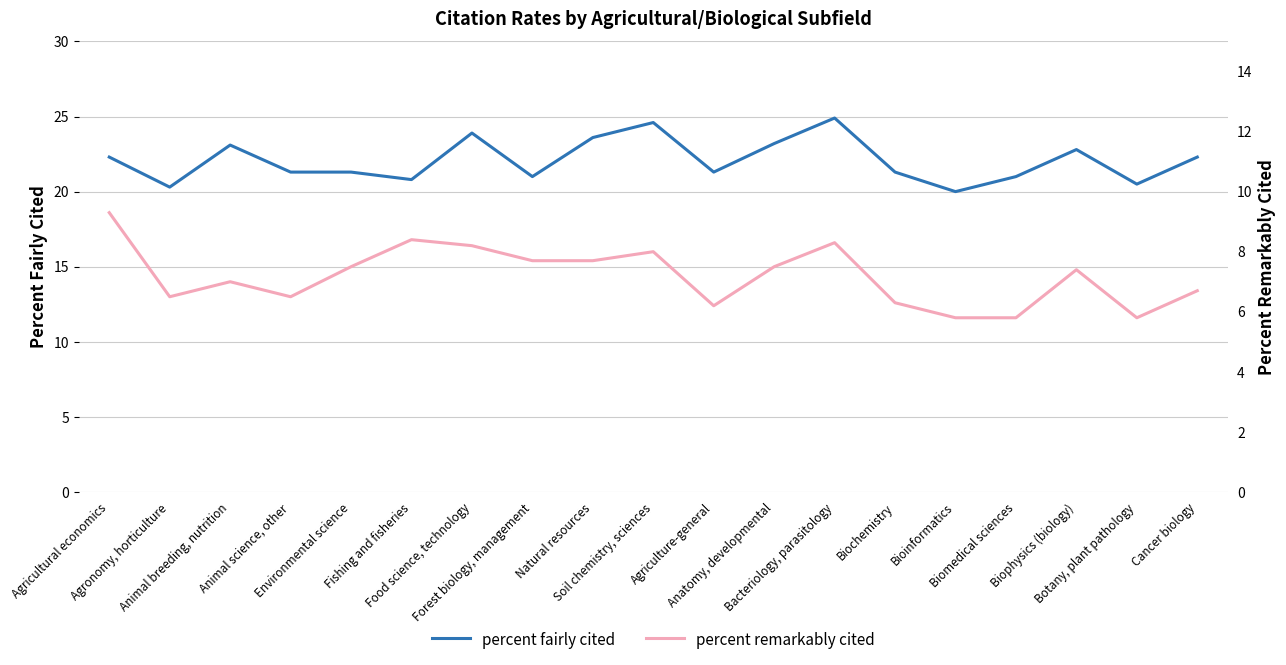

Which has a higher value, Natural resources or Agriculture-general?

Natural resources